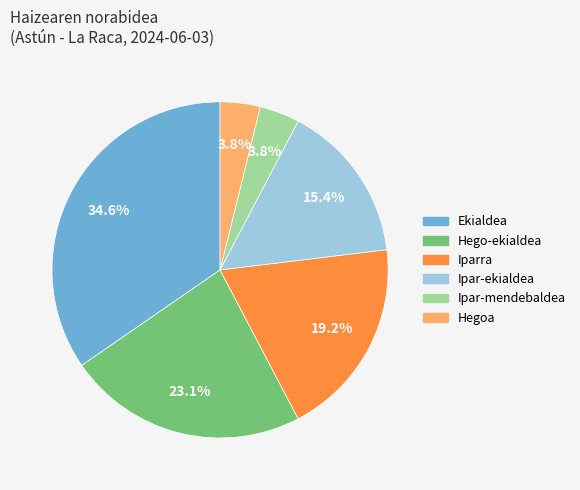

Count the number of slices in the pie.

6